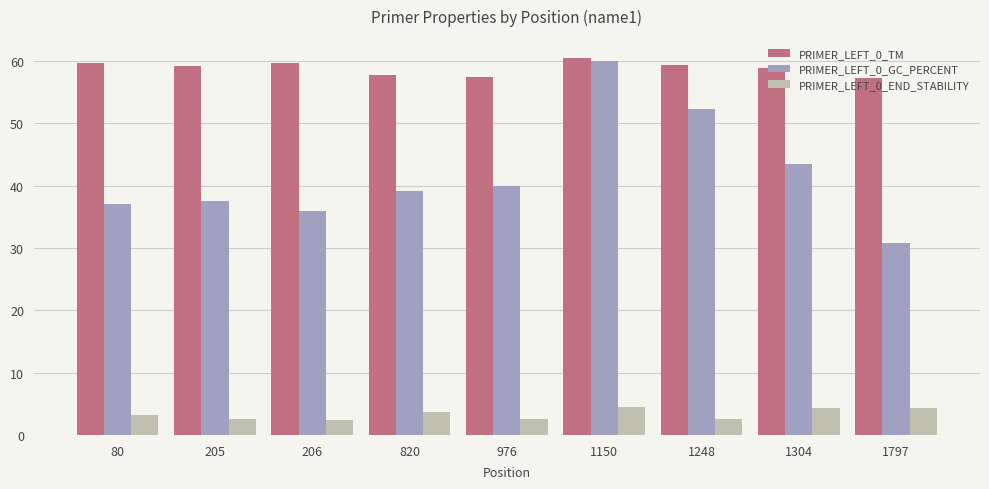

How many groups of bars are there?

9